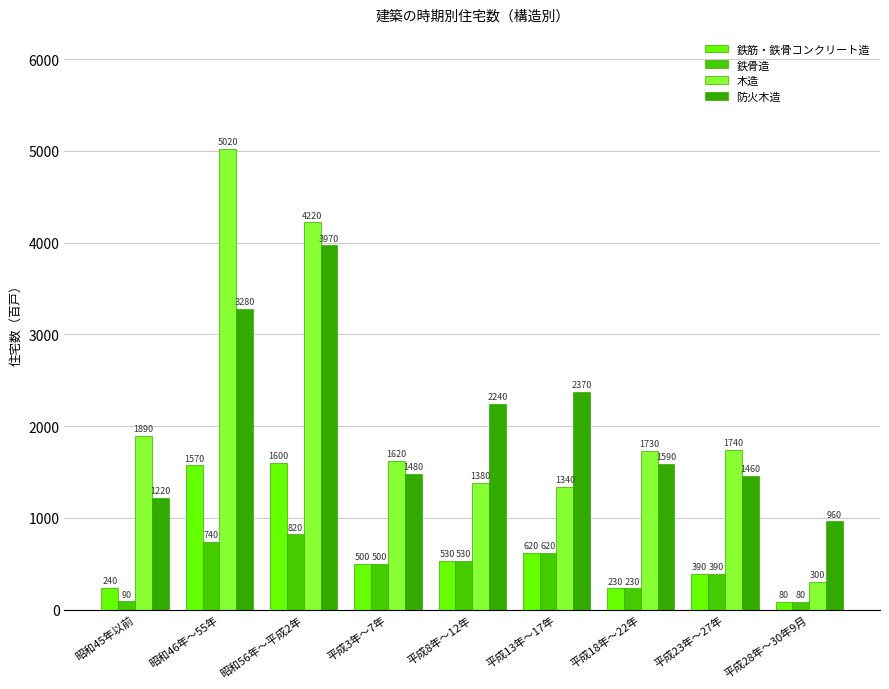

What is the minimum value for 鉄骨造?

80